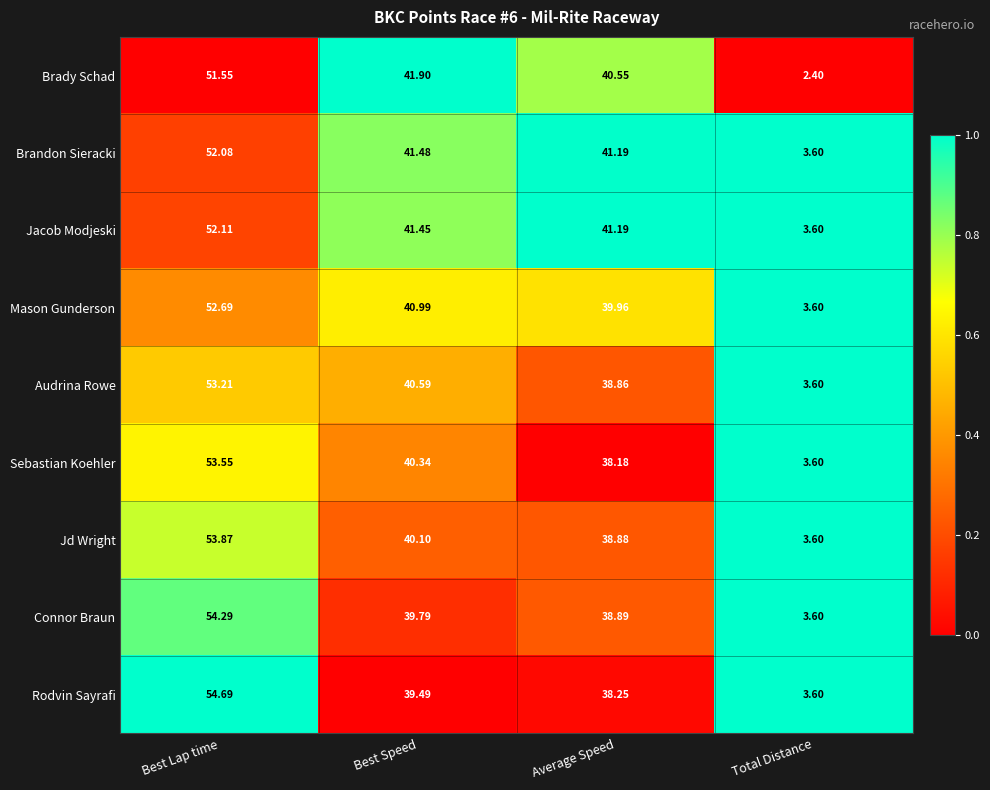

Which label corresponds to the smallest value in the chart?

Total Distance